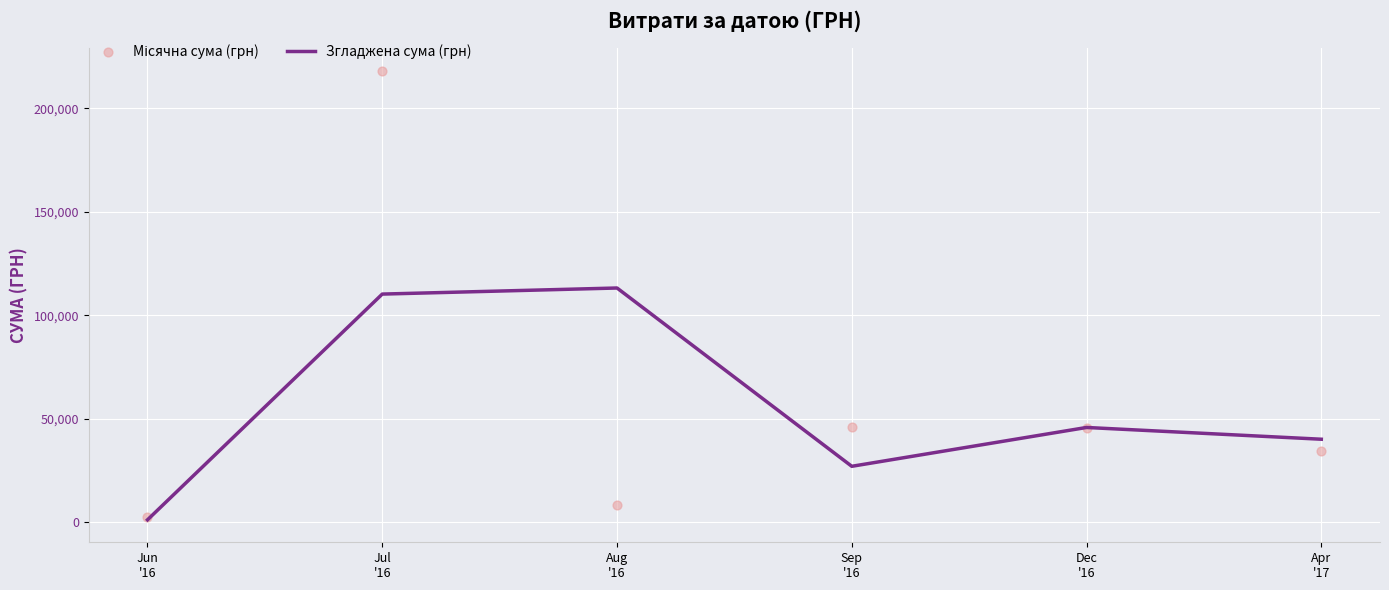

What is the total value across all series at Jun
'16?

3427.5